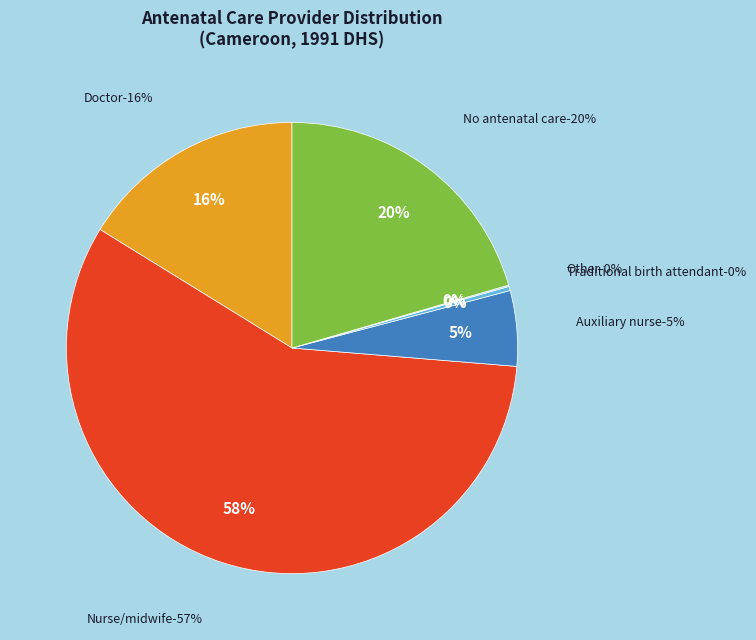

To the nearest percent, what percentage of the pie is Antenatal care provider: Nurse/midwife?

58%